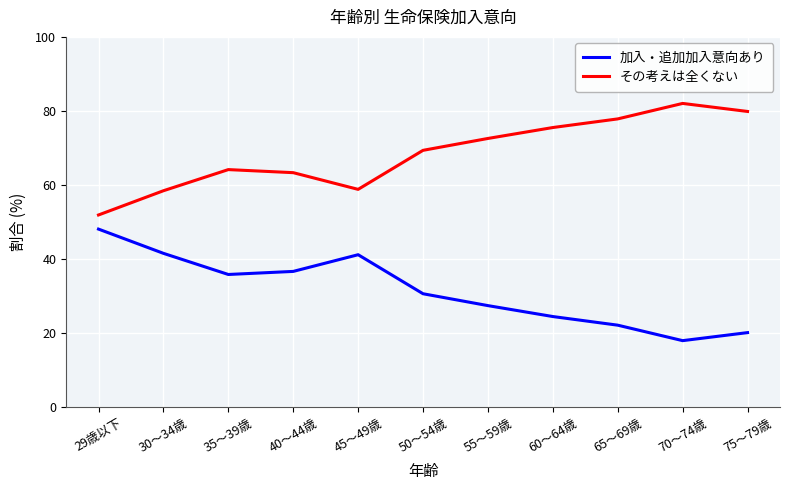

The value of その考えは全くない at 75～79歳 is 79.9. True or false?

True